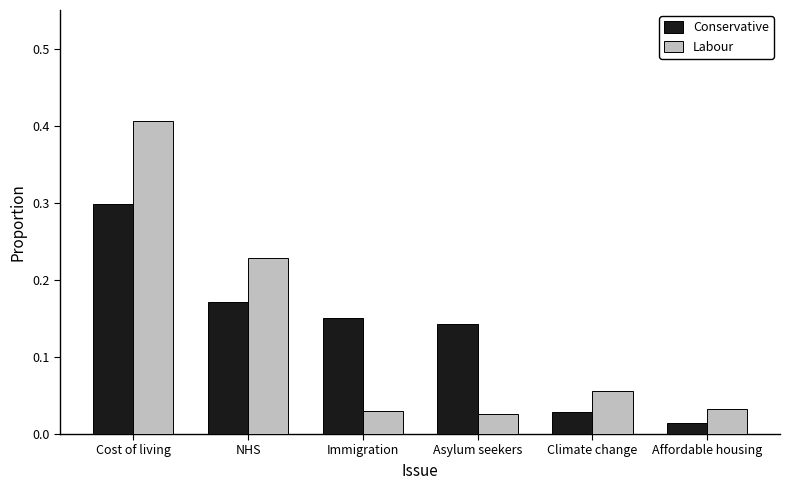

At which category is the sum across all series the highest?

Cost of living